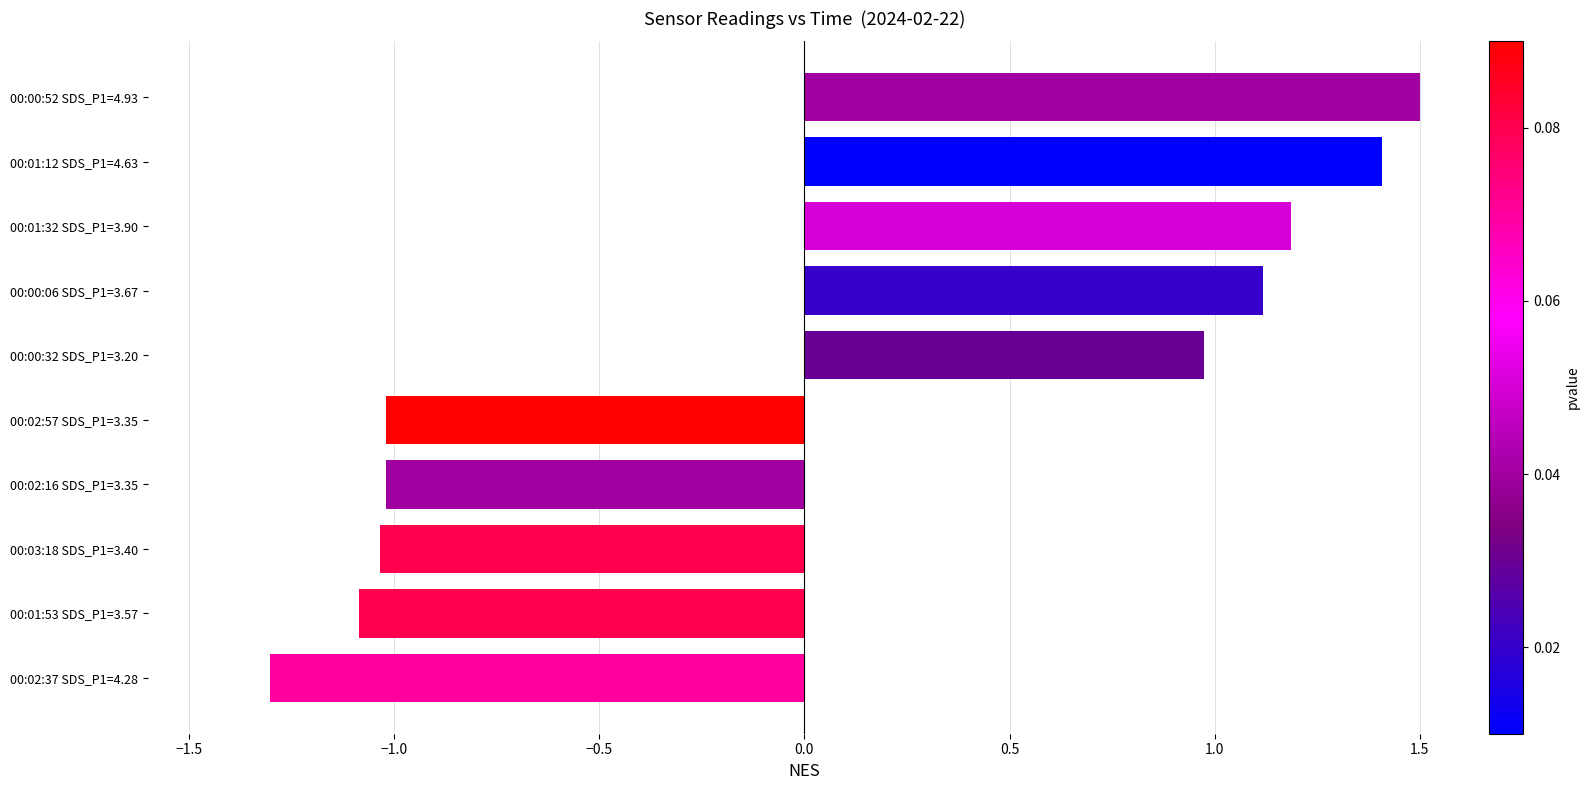

What is the sum of all values?

0.7